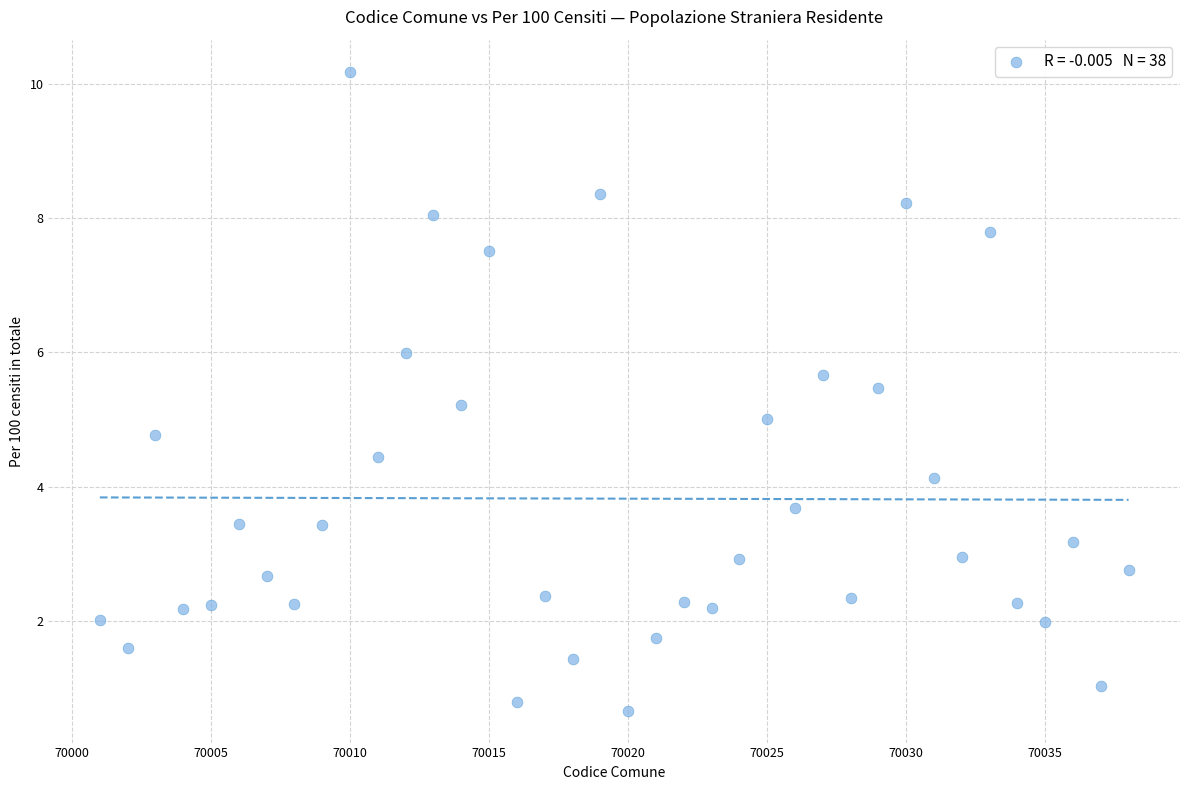

What is the range of X values (max minus min)?

37.0